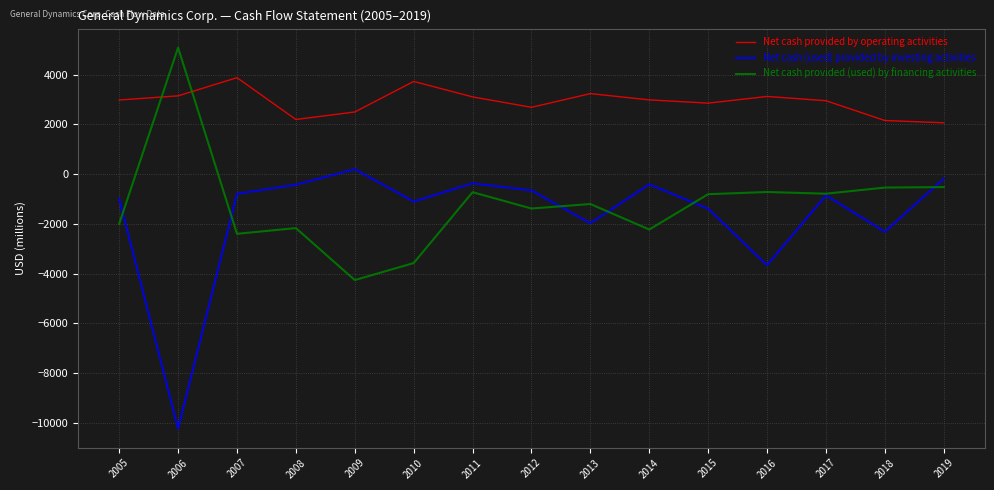

True or false: Net cash (used) provided by investing activities and Net cash provided by operating activities intersect in this chart.

False